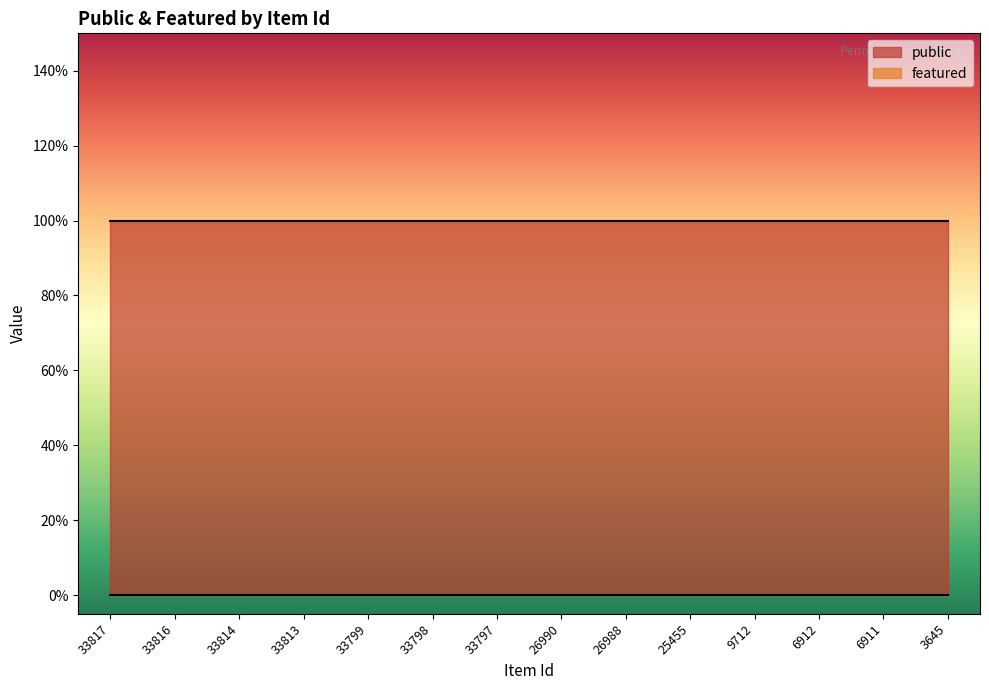

Which series has the widest spread of values?

public